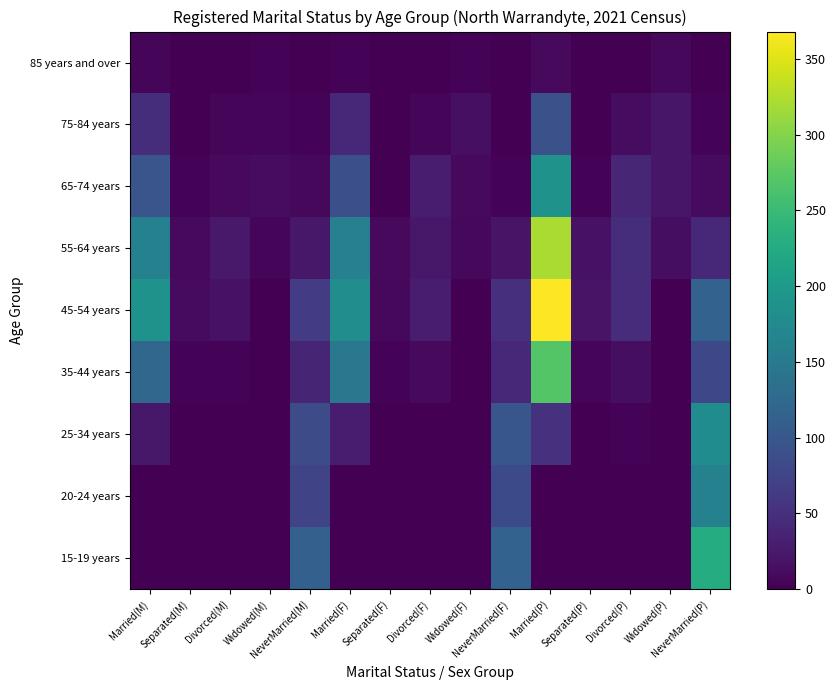

Reading left to right, extract all data points from this chart.

15-19 years: Married(M)=0	Separated(M)=0	Divorced(M)=0	Widowed(M)=0	NeverMarried(M)=113	Married(F)=0	Separated(F)=0	Divorced(F)=0	Widowed(F)=0	NeverMarried(F)=116	Married(P)=0	Separated(P)=0	Divorced(P)=0	Widowed(P)=0	NeverMarried(P)=228
20-24 years: Married(M)=0	Separated(M)=0	Divorced(M)=0	Widowed(M)=0	NeverMarried(M)=76	Married(F)=0	Separated(F)=0	Divorced(F)=0	Widowed(F)=0	NeverMarried(F)=82	Married(P)=0	Separated(P)=0	Divorced(P)=0	Widowed(P)=0	NeverMarried(P)=162
25-34 years: Married(M)=24	Separated(M)=0	Divorced(M)=0	Widowed(M)=0	NeverMarried(M)=85	Married(F)=30	Separated(F)=0	Divorced(F)=0	Widowed(F)=0	NeverMarried(F)=99	Married(P)=53	Separated(P)=0	Divorced(P)=3	Widowed(P)=0	NeverMarried(P)=179
35-44 years: Married(M)=122	Separated(M)=3	Divorced(M)=4	Widowed(M)=0	NeverMarried(M)=38	Married(F)=147	Separated(F)=3	Divorced(F)=9	Widowed(F)=0	NeverMarried(F)=42	Married(P)=269	Separated(P)=6	Divorced(P)=13	Widowed(P)=0	NeverMarried(P)=80
45-54 years: Married(M)=188	Separated(M)=11	Divorced(M)=18	Widowed(M)=0	NeverMarried(M)=65	Married(F)=180	Separated(F)=8	Divorced(F)=29	Widowed(F)=0	NeverMarried(F)=50	Married(P)=368	Separated(P)=19	Divorced(P)=47	Widowed(P)=0	NeverMarried(P)=115
55-64 years: Married(M)=161	Separated(M)=9	Divorced(M)=25	Widowed(M)=6	NeverMarried(M)=23	Married(F)=160	Separated(F)=9	Divorced(F)=23	Widowed(F)=8	NeverMarried(F)=20	Married(P)=321	Separated(P)=18	Divorced(P)=48	Widowed(P)=14	NeverMarried(P)=43
65-74 years: Married(M)=97	Separated(M)=3	Divorced(M)=10	Widowed(M)=12	NeverMarried(M)=8	Married(F)=90	Separated(F)=0	Divorced(F)=29	Widowed(F)=10	NeverMarried(F)=3	Married(P)=187	Separated(P)=3	Divorced(P)=39	Widowed(P)=22	NeverMarried(P)=11
75-84 years: Married(M)=48	Separated(M)=0	Divorced(M)=5	Widowed(M)=7	NeverMarried(M)=4	Married(F)=43	Separated(F)=0	Divorced(F)=7	Widowed(F)=15	NeverMarried(F)=0	Married(P)=91	Separated(P)=0	Divorced(P)=12	Widowed(P)=22	NeverMarried(P)=4
85 years and over: Married(M)=6	Separated(M)=0	Divorced(M)=0	Widowed(M)=4	NeverMarried(M)=0	Married(F)=3	Separated(F)=0	Divorced(F)=0	Widowed(F)=4	NeverMarried(F)=0	Married(P)=9	Separated(P)=0	Divorced(P)=0	Widowed(P)=8	NeverMarried(P)=0